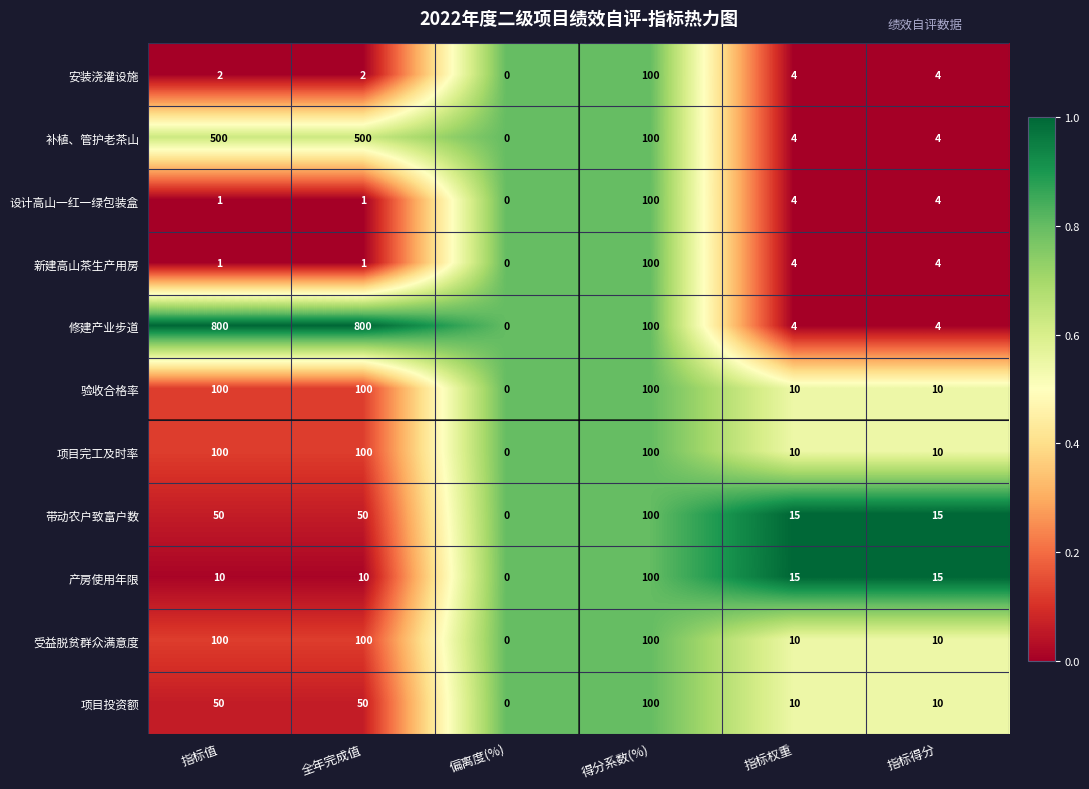

Which series has the largest total across all categories?

修建产业步道